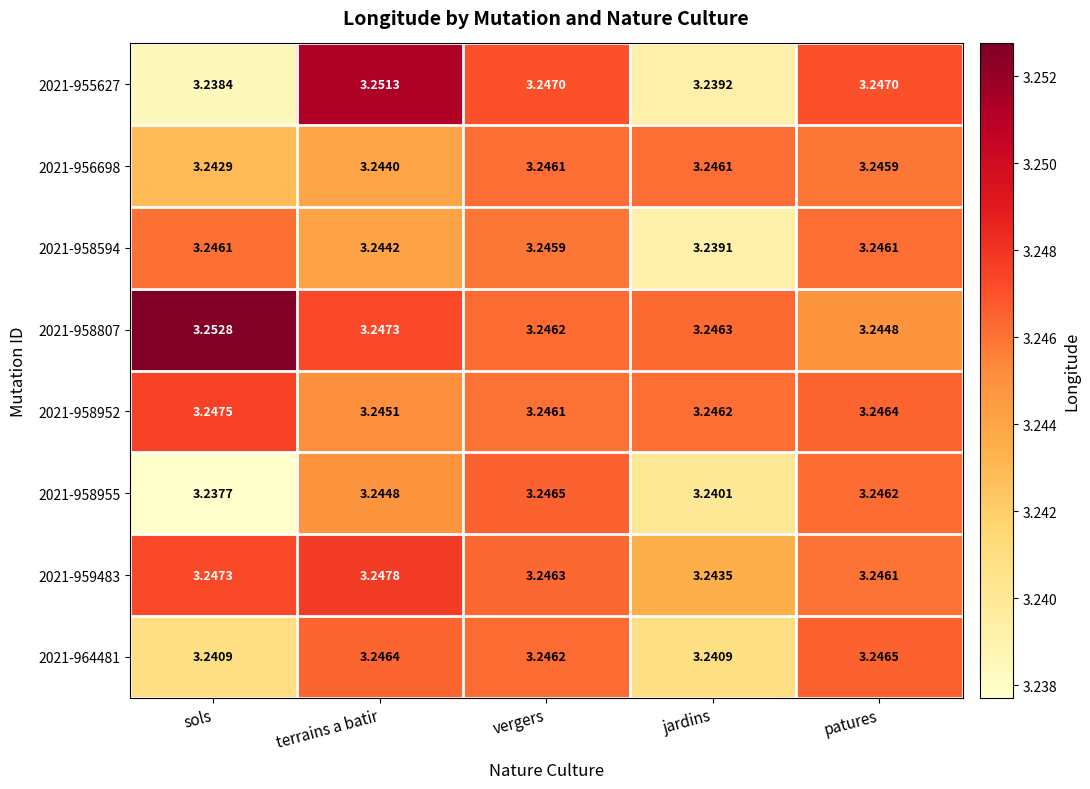

At which category does the chart reach its minimum across all series?

sols